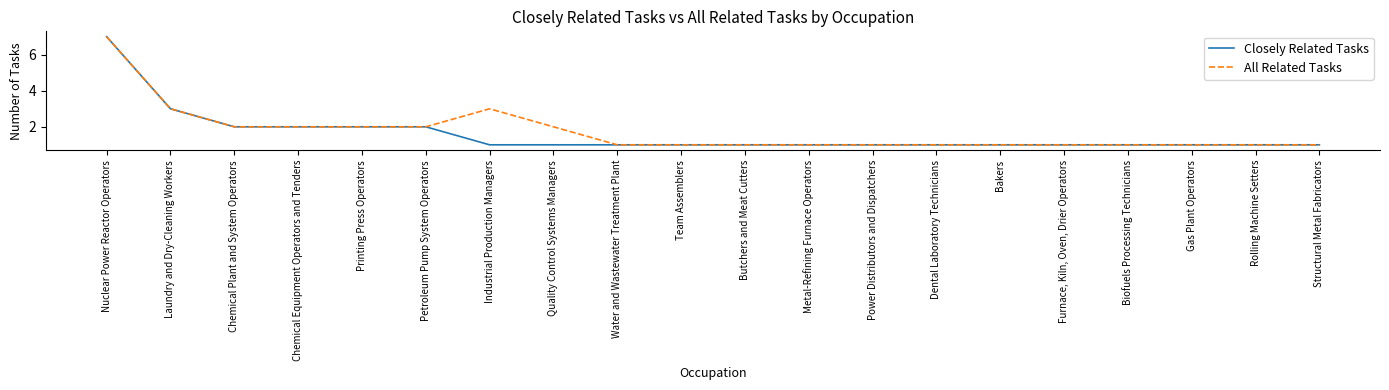

What position from the left is Petroleum Pump System Operators?

6